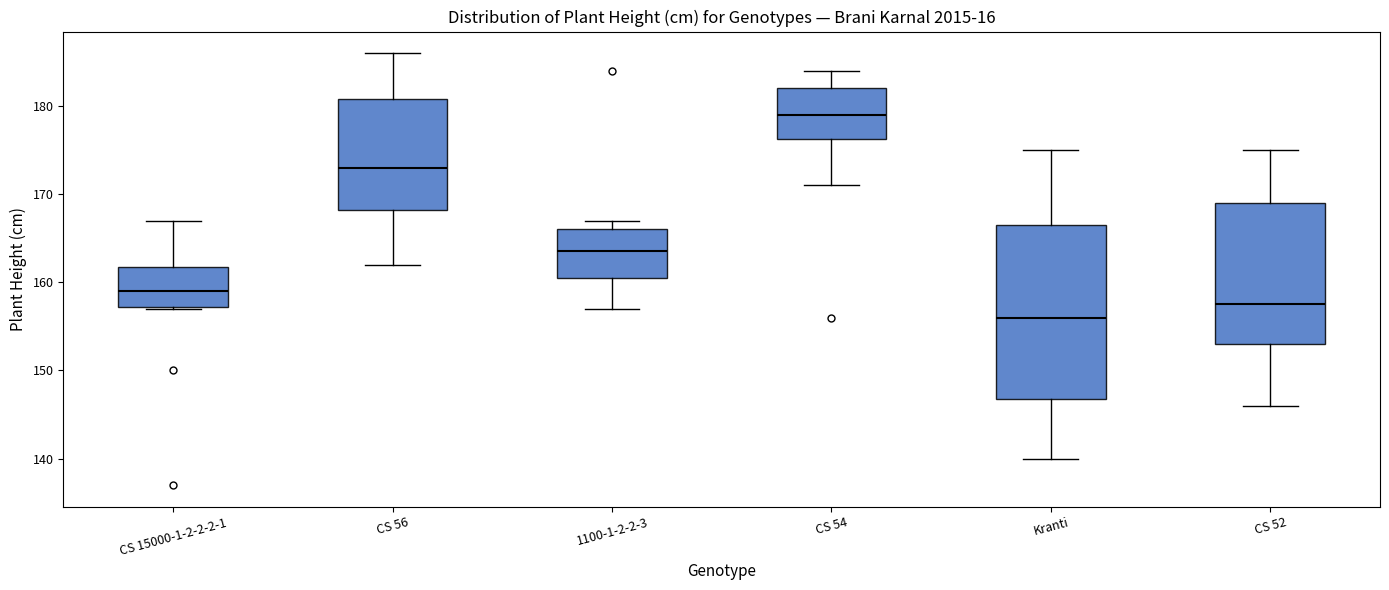

Reading left to right, transcribe this box plot: for each box, give where its median line is, the range the box spans, and where its two whiskers end, as read against the y-axis. The values are not printed on the chart, so give them approximately, as read against the axis.

CS 15000-1-2-2-2-1: median 159, box 157 to 162, whiskers 157 to 167
CS 56: median 173, box 168 to 181, whiskers 162 to 186
1100-1-2-2-3: median 164, box 161 to 166, whiskers 157 to 167
CS 54: median 179, box 176 to 182, whiskers 171 to 184
Kranti: median 156, box 147 to 167, whiskers 140 to 175
CS 52: median 158, box 153 to 169, whiskers 146 to 175